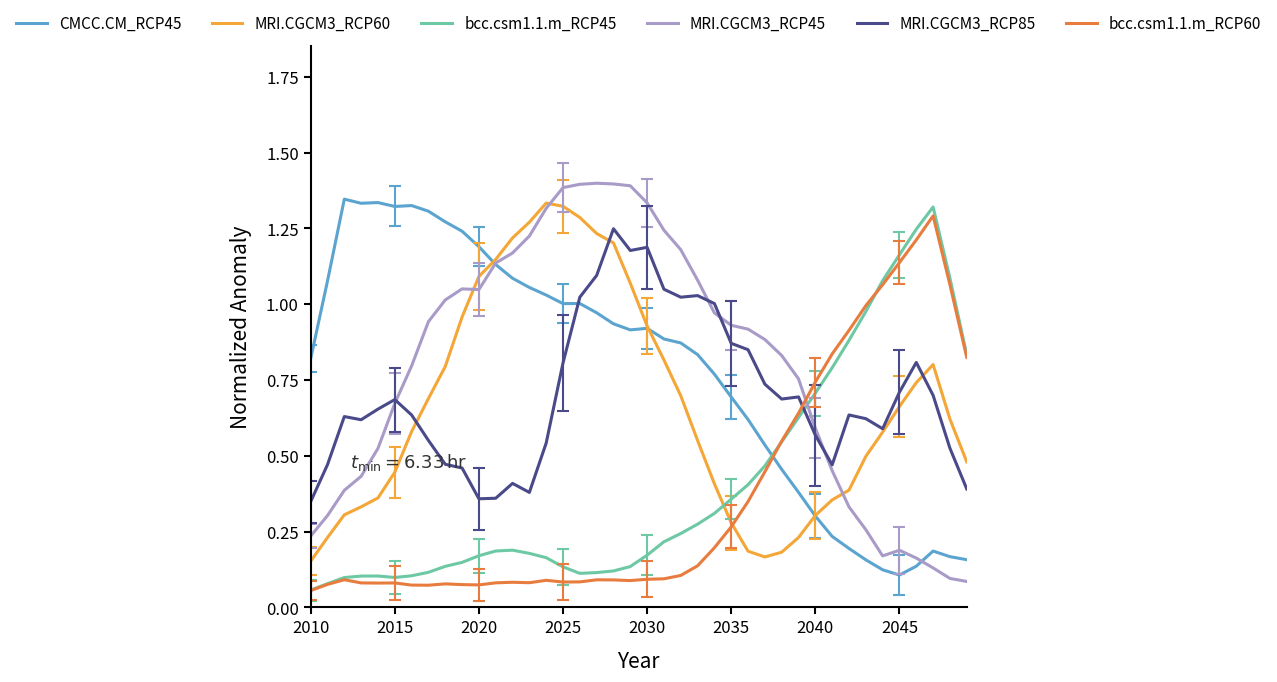

What is the greatest value displayed?

1.4